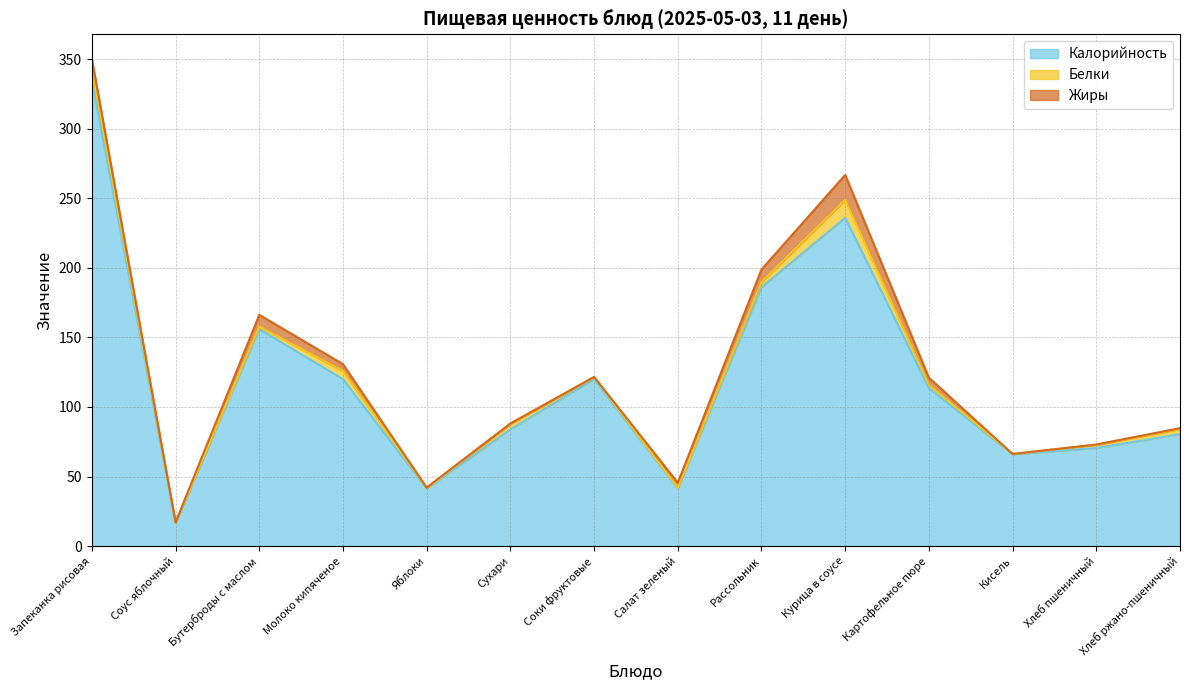

Which series has the largest total across all categories?

Калорийность